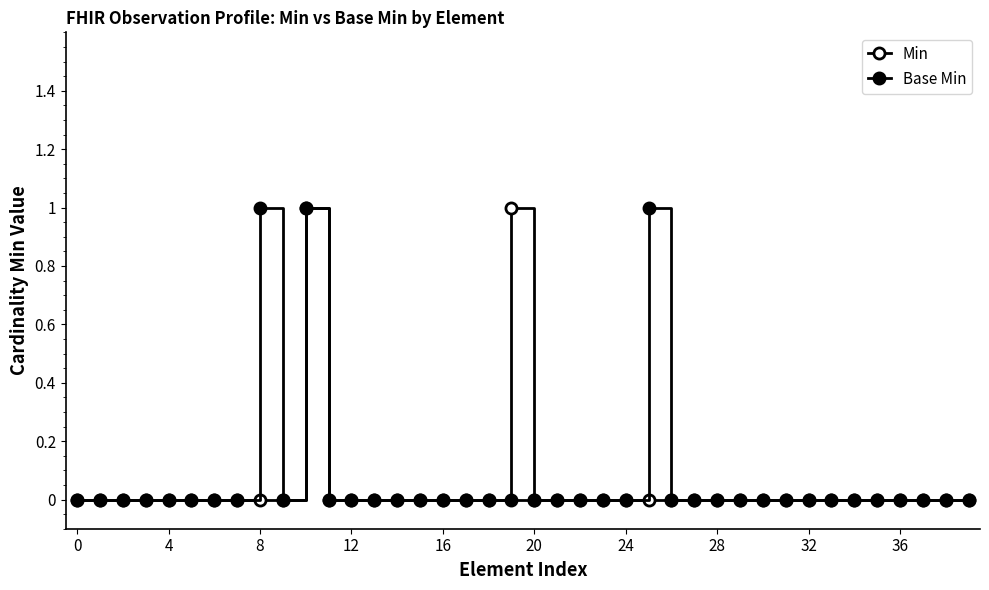

How many lines are shown in the chart?

2